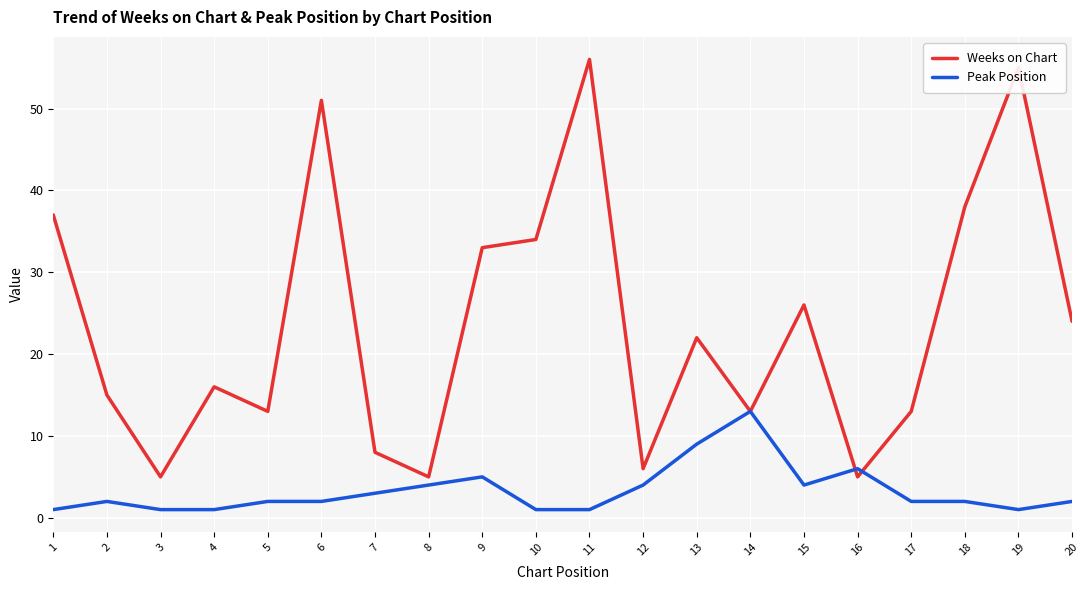

At which label does Peak Position reach its peak?

14